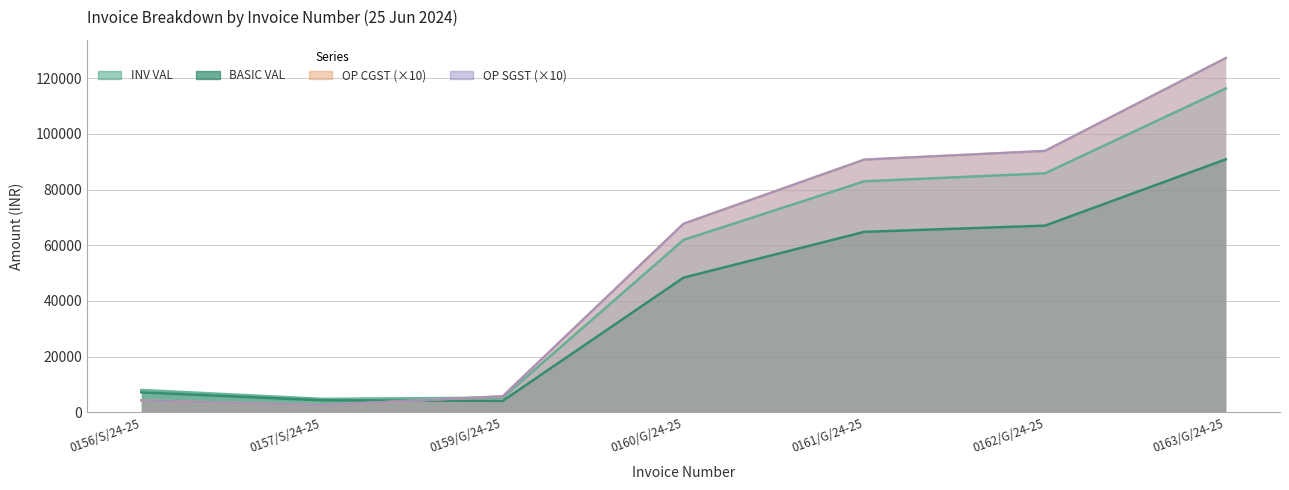

Between which two adjacent categories do OP CGST and BASIC VAL first intersect?

0157/S/24-25 and 0159/G/24-25